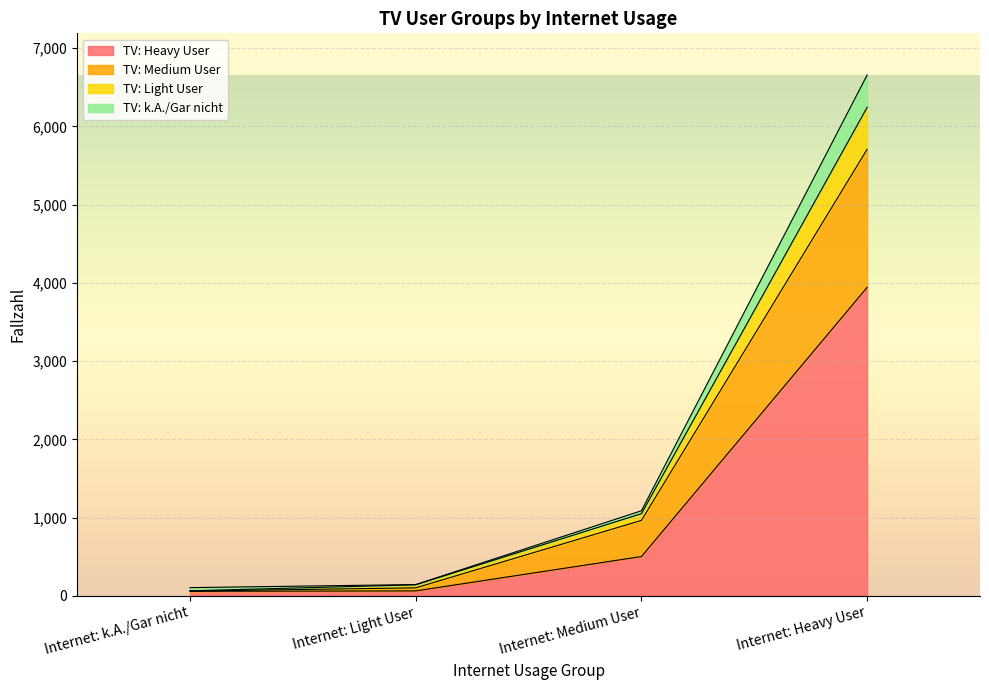

What is the total value across all series at Internet: Medium User?

1089